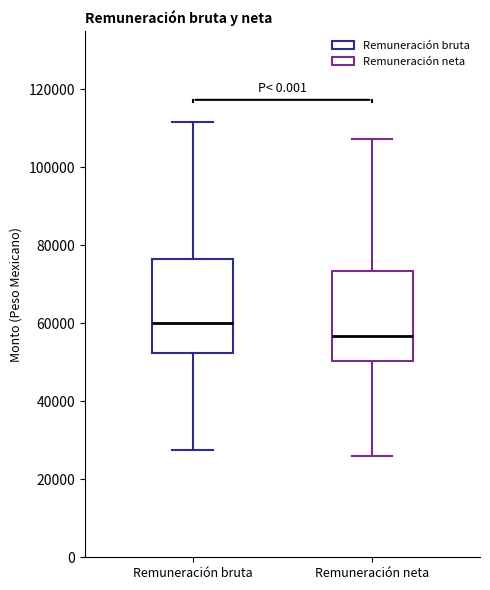

Reading left to right, transcribe this box plot: for each box, give where its median line is, the range the box spans, and where its two whiskers end, as read against the y-axis. The values are not printed on the chart, so give them approximately, as read against the axis.

Remuneración bruta: median 60000, box 52000 to 76000, whiskers 28000 to 112000
Remuneración neta: median 56000, box 50000 to 74000, whiskers 26000 to 108000